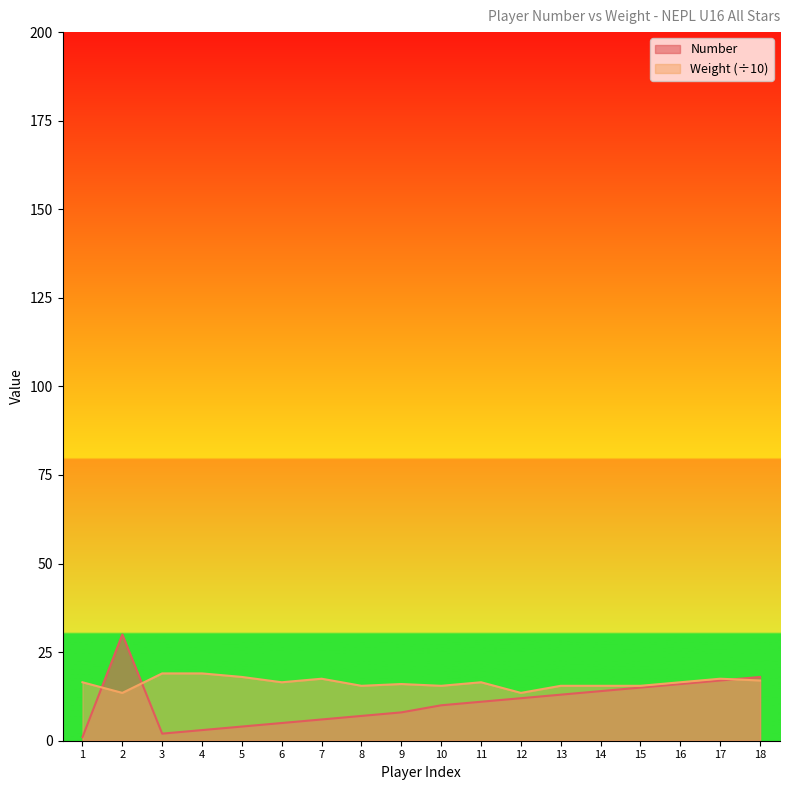

How many interior local valleys does the Number series have?

1